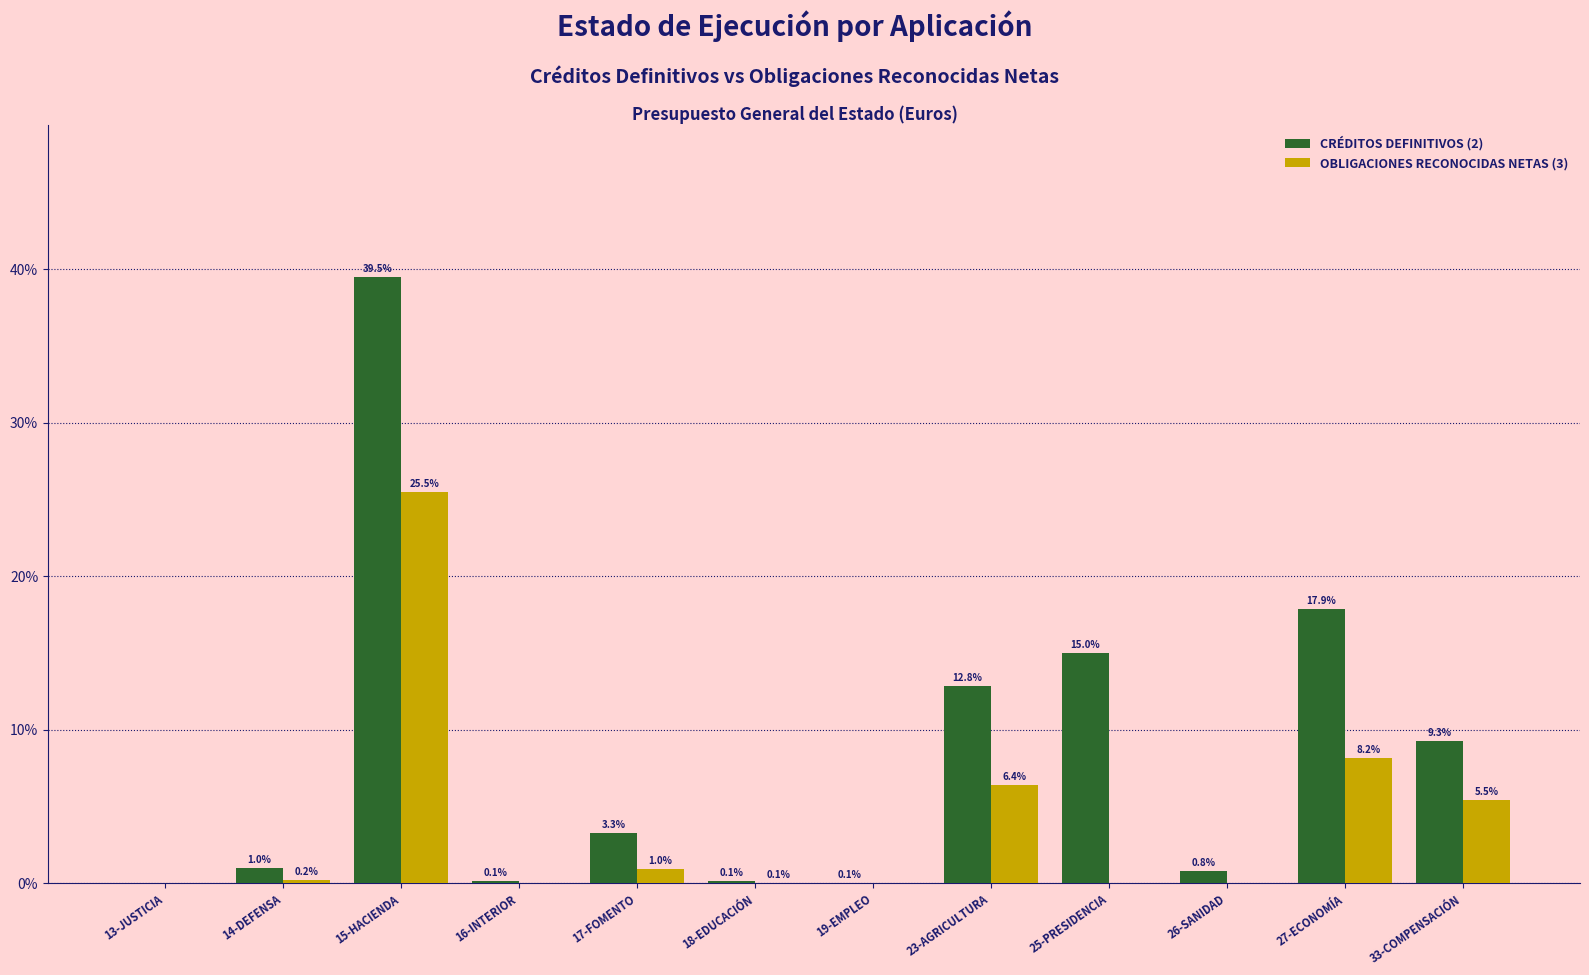

Which series has the largest range (max minus min)?

CRÉDITOS DEFINITIVOS (2)